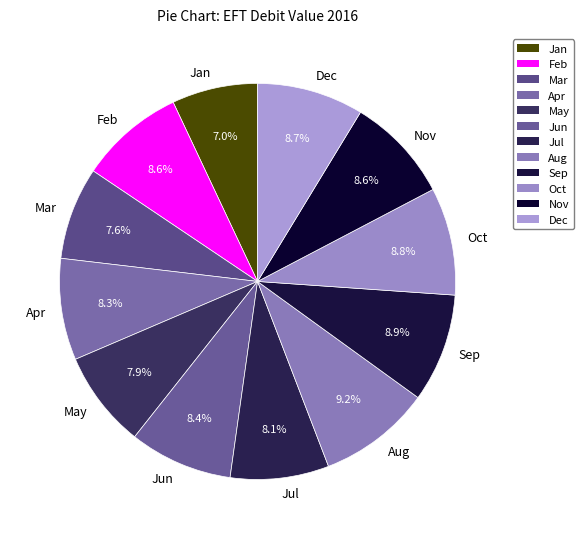

Which category has the smallest portion of the pie?

Jan